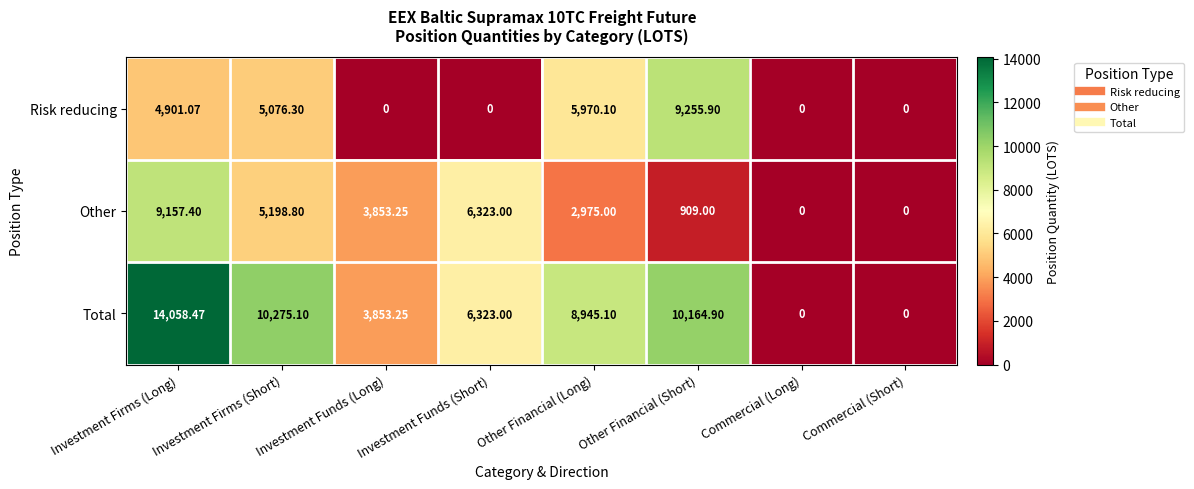

Is the value of Other at Investment Firms (Long) greater than the value of Risk reducing at Investment Firms (Long)?

Yes